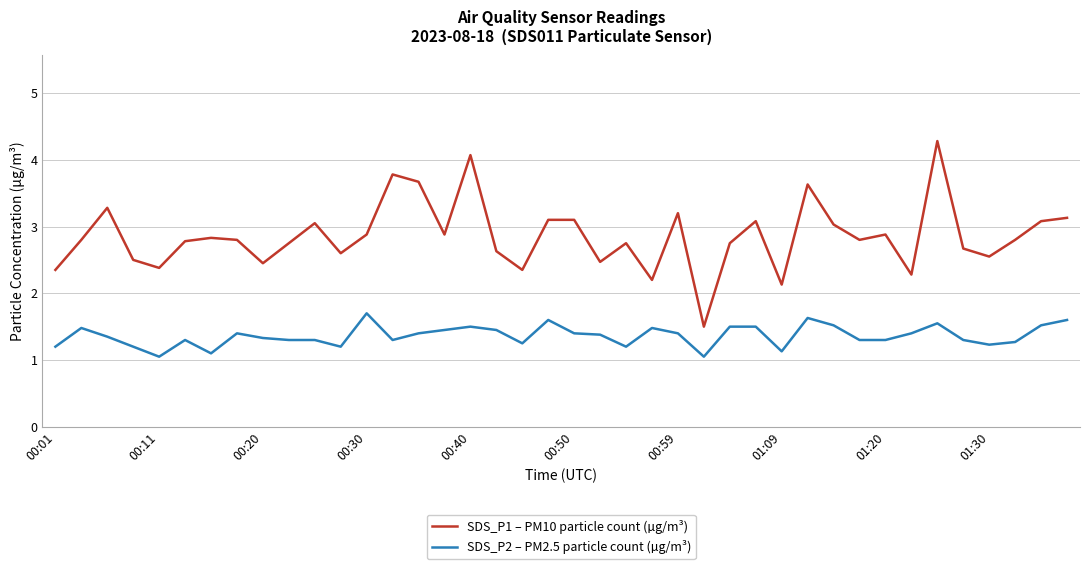

True or false: SDS_P2 – PM2.5 particle count (µg/m³) and SDS_P1 – PM10 particle count (µg/m³) cross at least once.

False